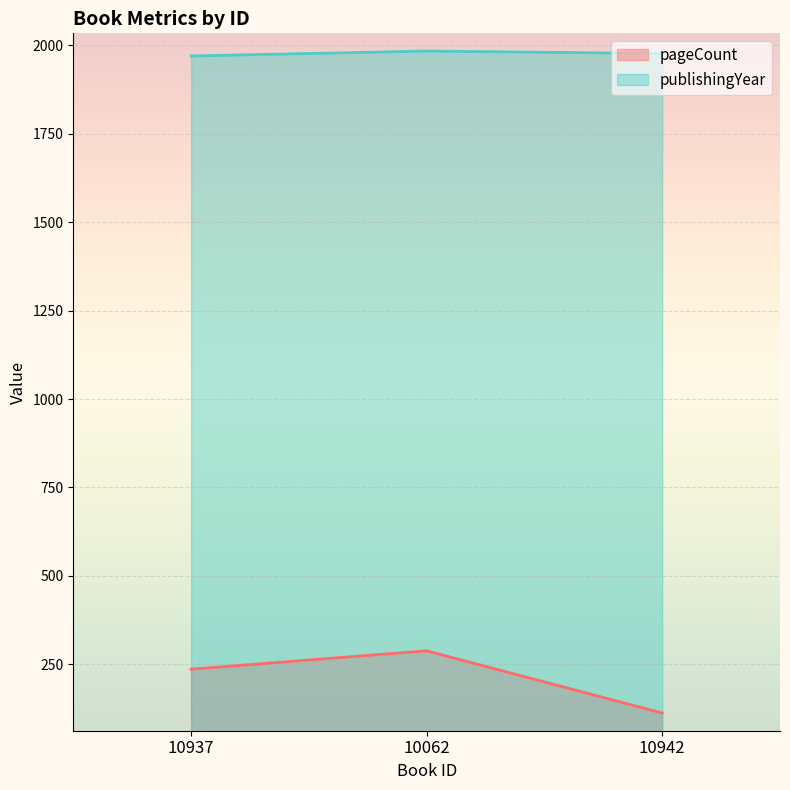

At which category is the sum across all series the highest?

10062